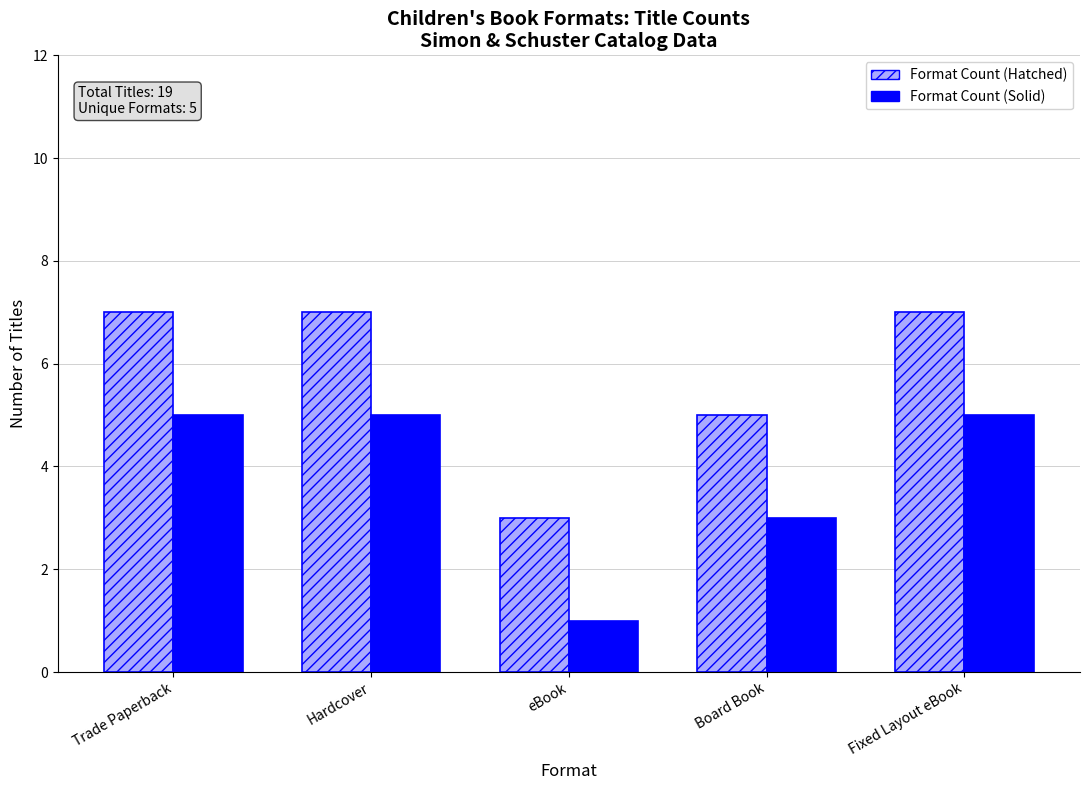

Rank the series by their average value, from highest to lowest.

Format Count (Hatched), Format Count (Solid)